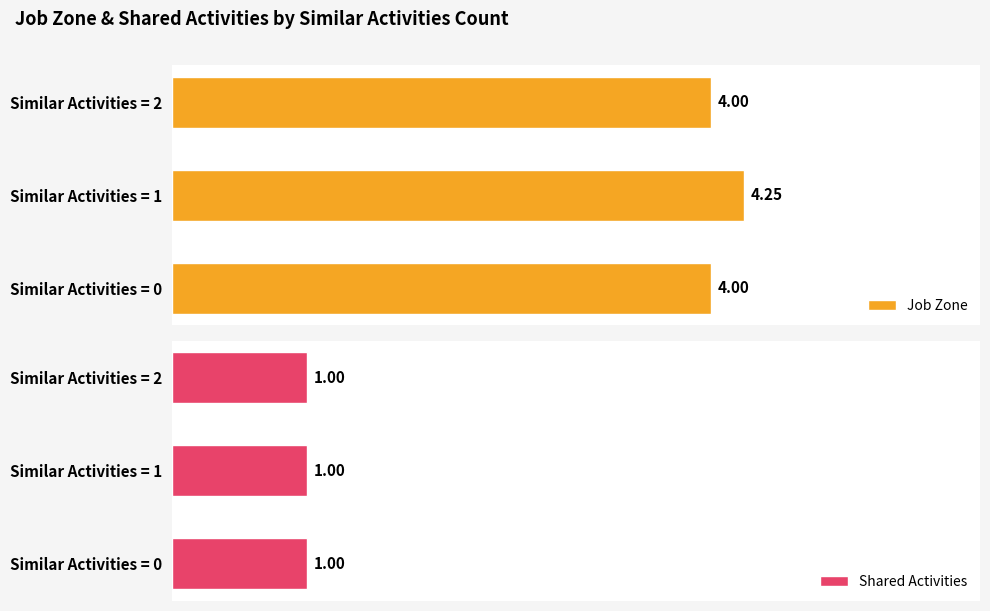

List the labels in order of Job Zone value, largest first.

Similar Activities = 1, Similar Activities = 0, Similar Activities = 2